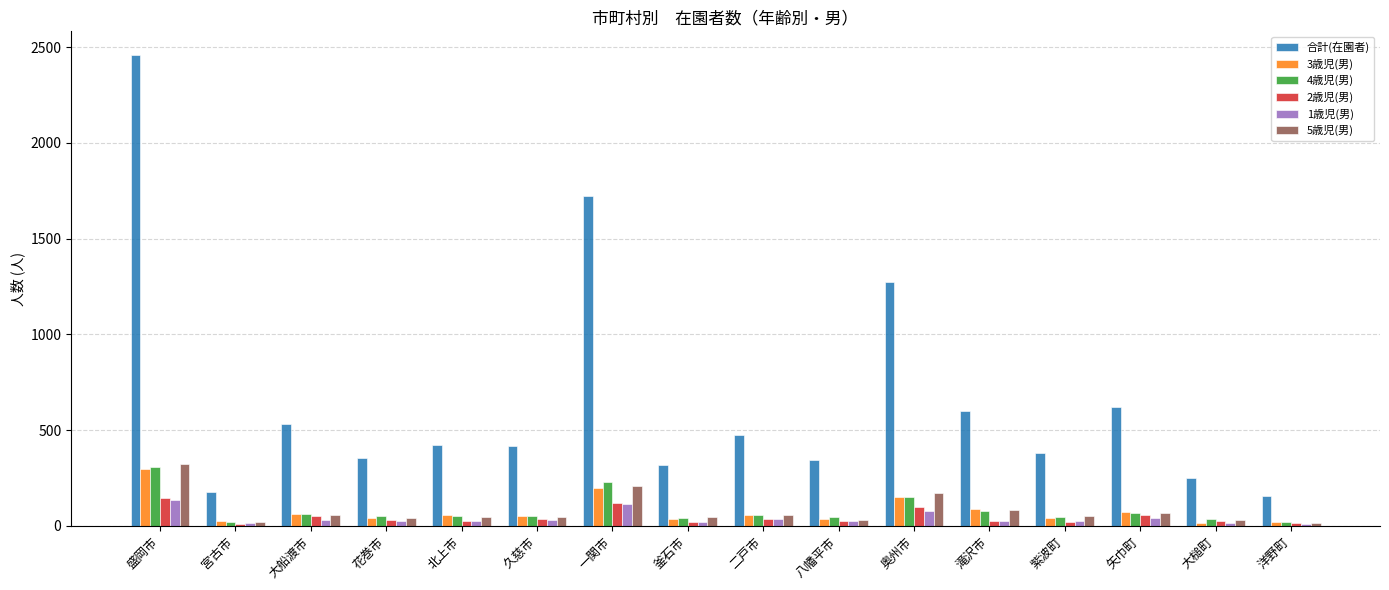

What is the maximum value shown in the chart?

2460